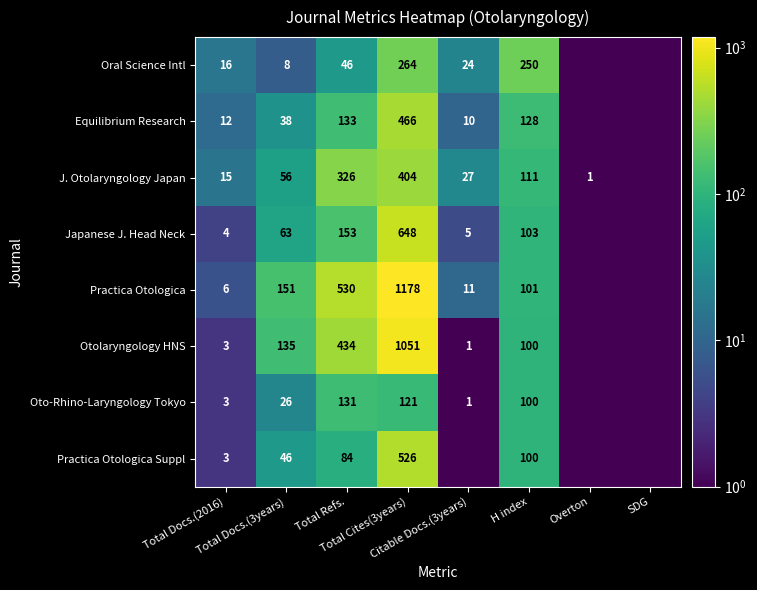

What is the maximum value shown in the chart?

1178.0